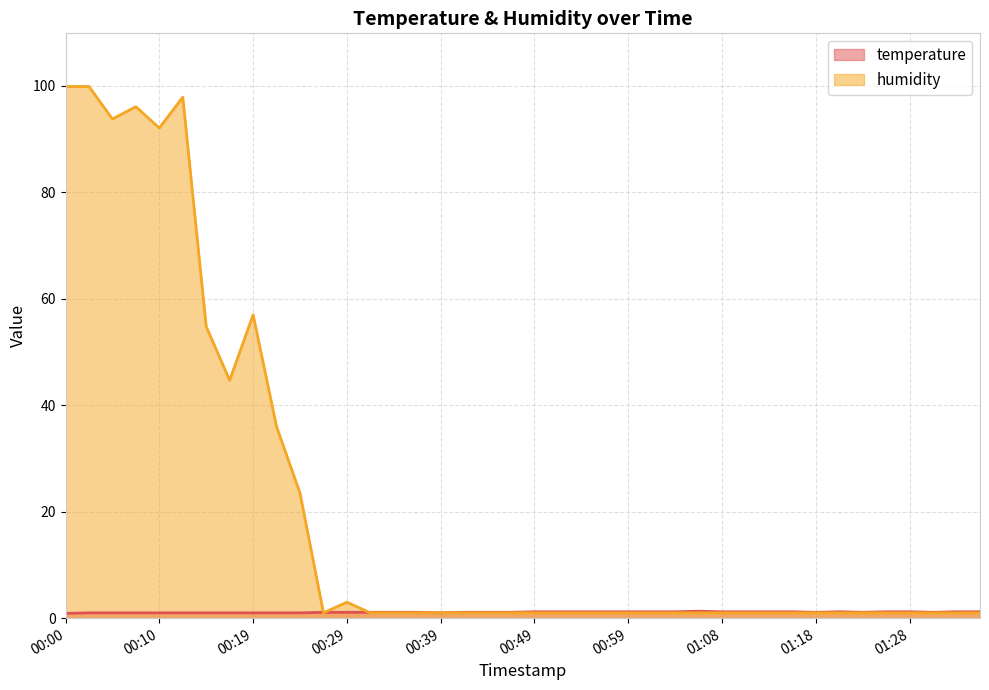

What is the spread (max minus min) of values at 00:37?

0.1